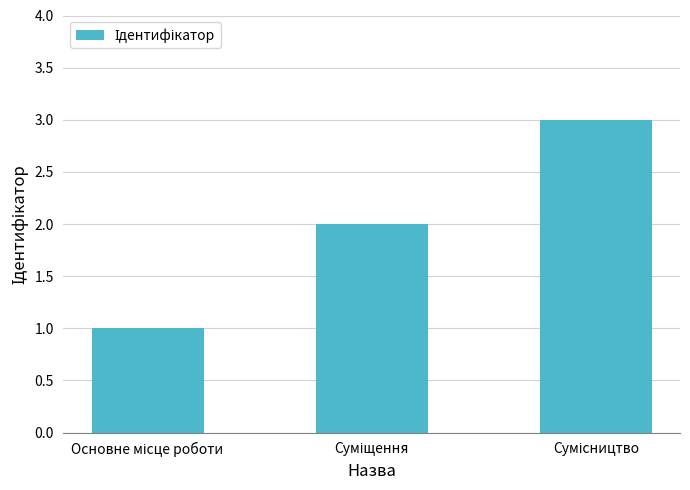

What is the value of the 2nd bar from the left?

2